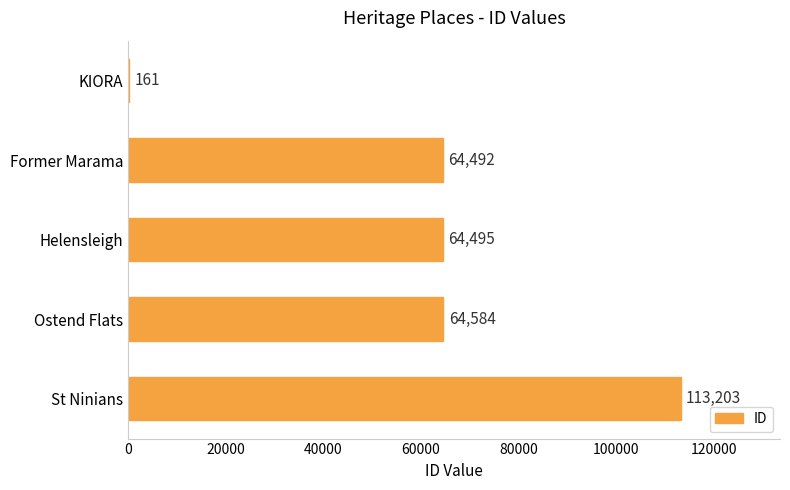

Which has a higher value, St Ninians or Ostend Flats?

St Ninians